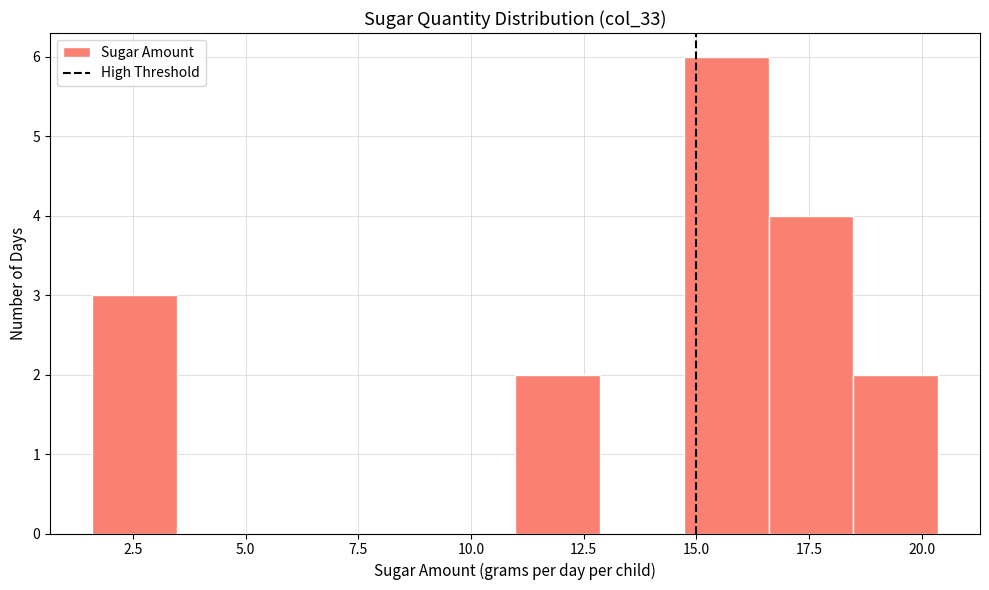

Read against the x-axis, roughly where is the centre of the tallest bar?

15.5